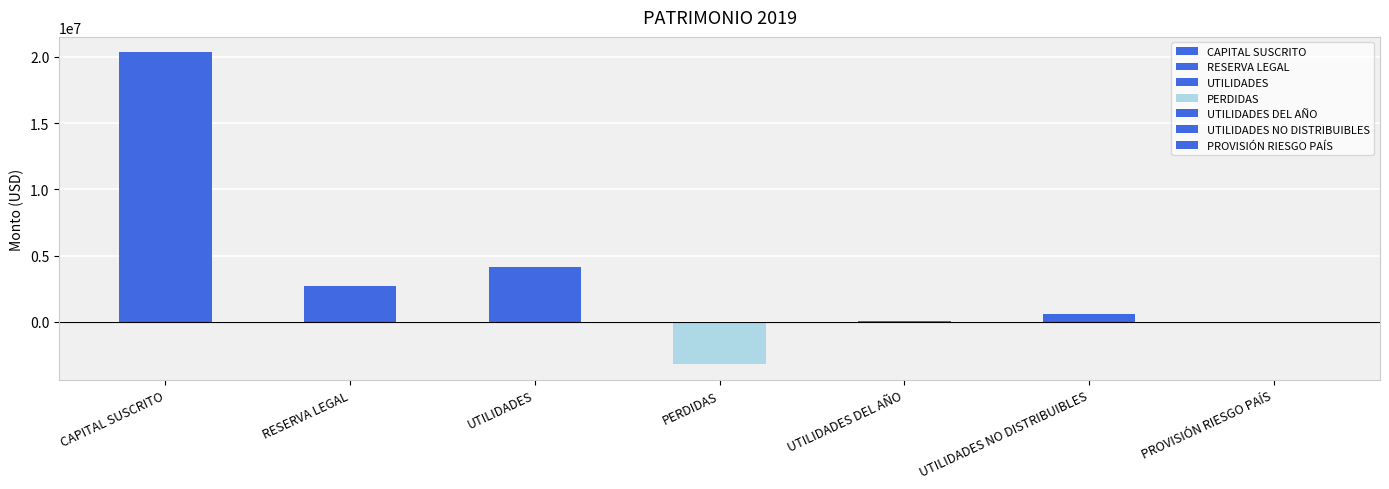

Reading left to right, transcribe all the data shown in this chart.

CAPITAL SUSCRITO=20333675.0	RESERVA LEGAL=2732776.8	UTILIDADES=4162492.5	PERDIDAS=-3217397.1	UTILIDADES DEL AÑO=62474.7	UTILIDADES NO DISTRIBUIBLES=595538.5	PROVISIÓN RIESGO PAÍS=812.7